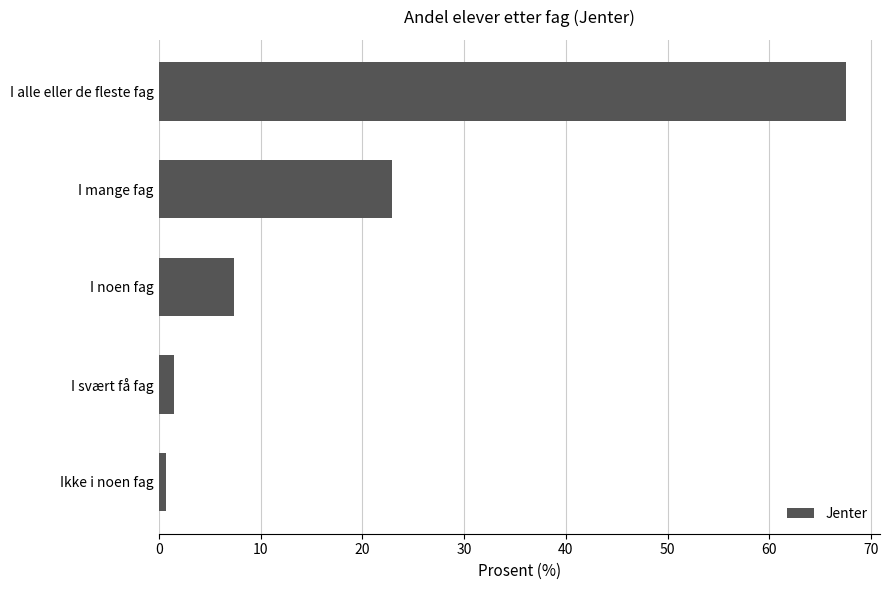

Where is the data nearest to the value 34?

I mange fag